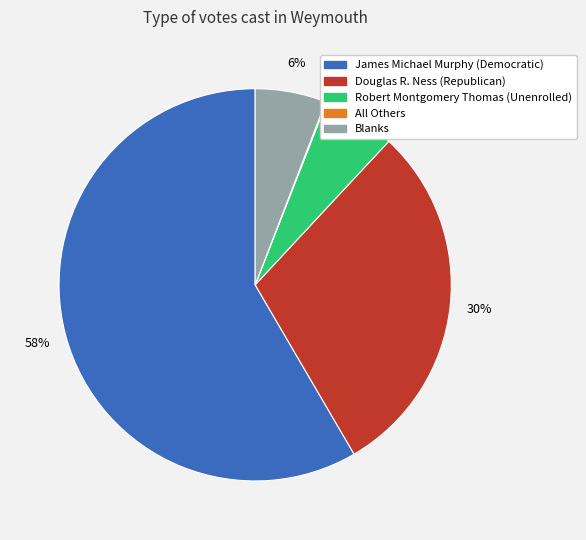

To the nearest percent, what portion does Douglas R. Ness (Republican) represent?

30%